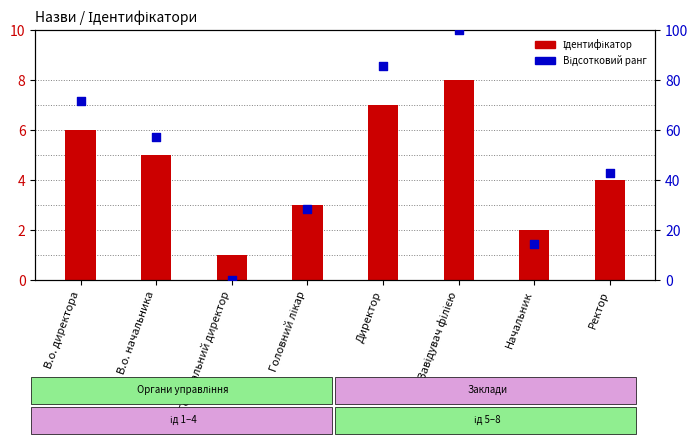

Which series has the largest total across all categories?

Відсотковий ранг